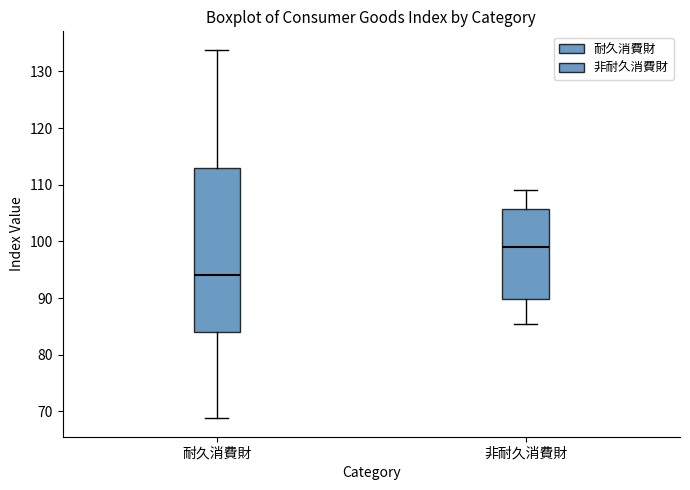

Where does the median line of the box for 非耐久消費財 sit on the y-axis? The values are not printed on the chart, so give them approximately, as read against the axis.

99